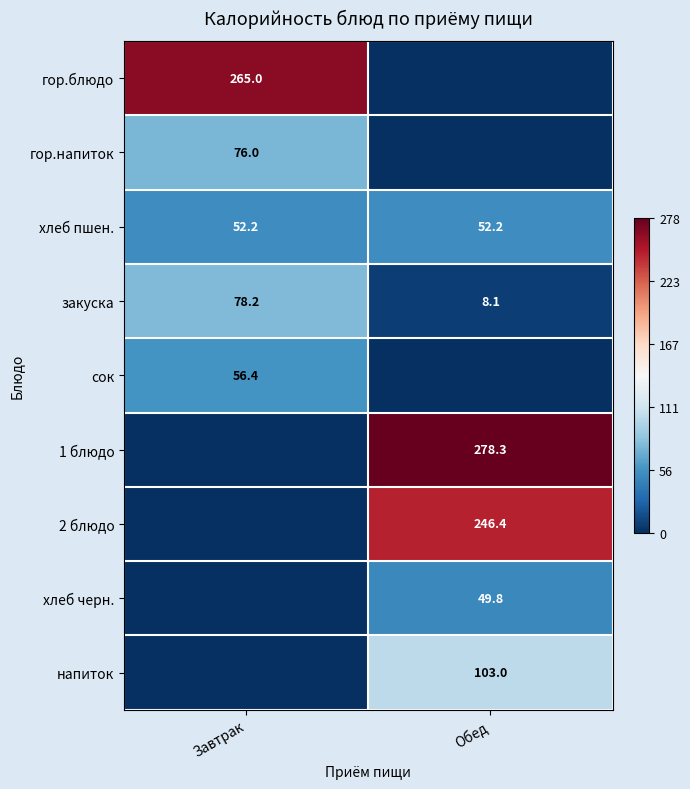

Where does the закуска series first go above 78?

Завтрак